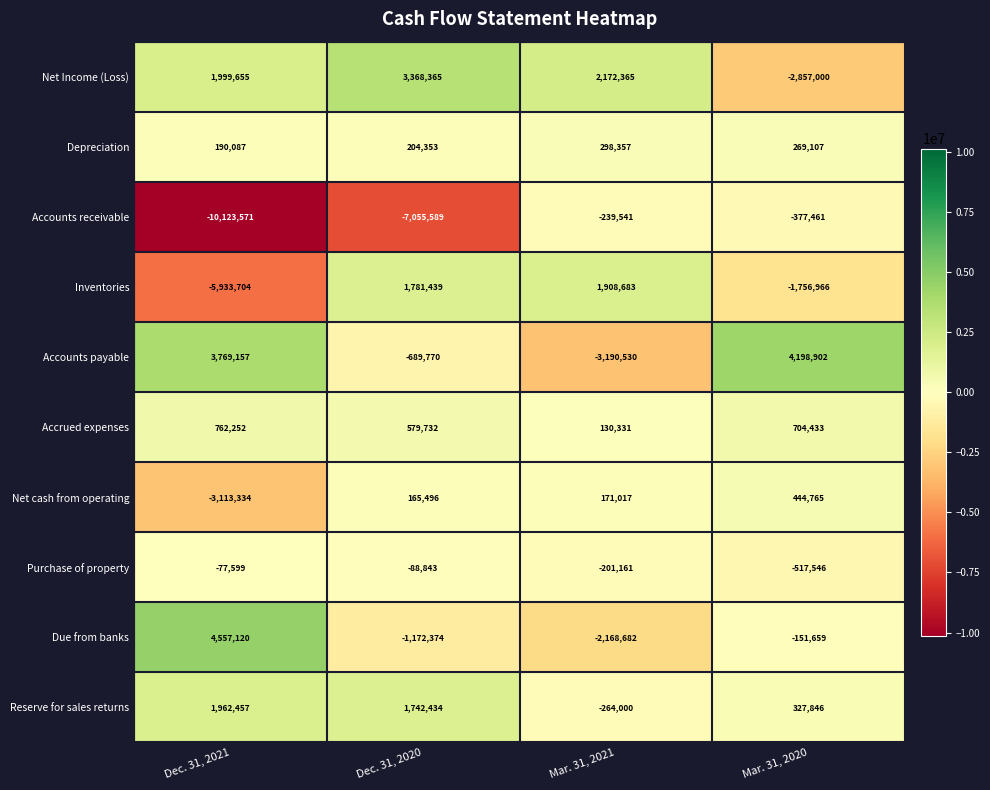

What is the minimum value shown in the chart?

-10123571